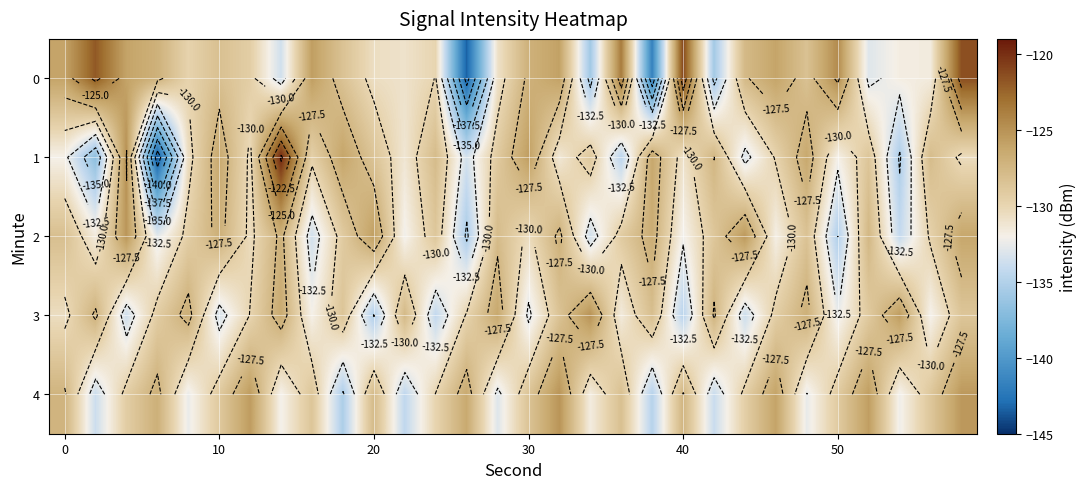

What is the average value of the 0 series?

-129.2